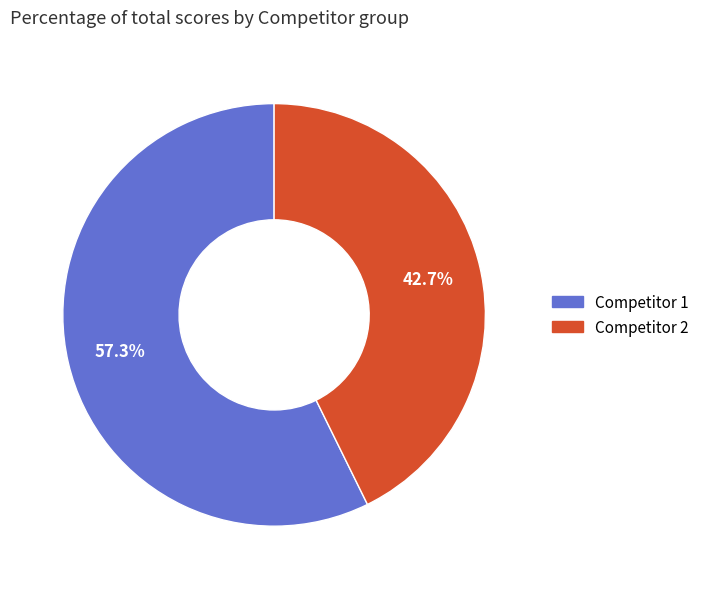

Is there any slice that represents more than half of the pie?

Yes